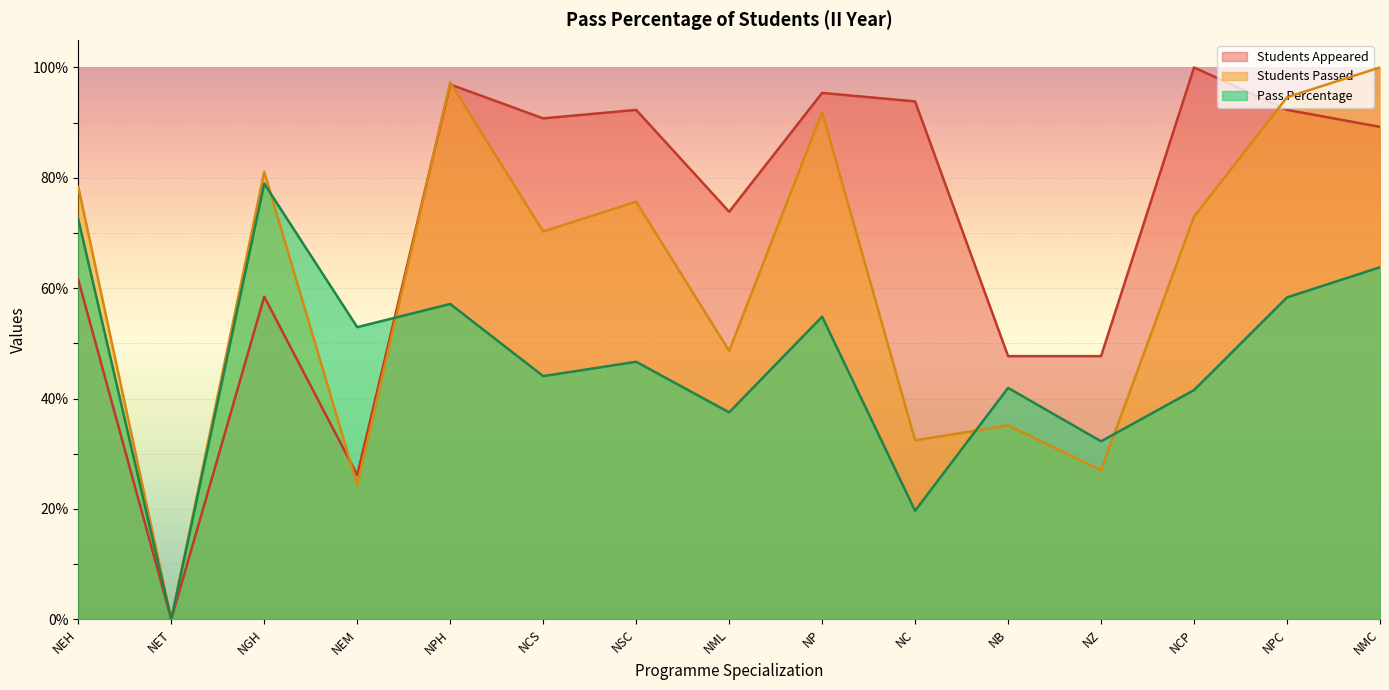

How many distinct data groups are displayed?

3